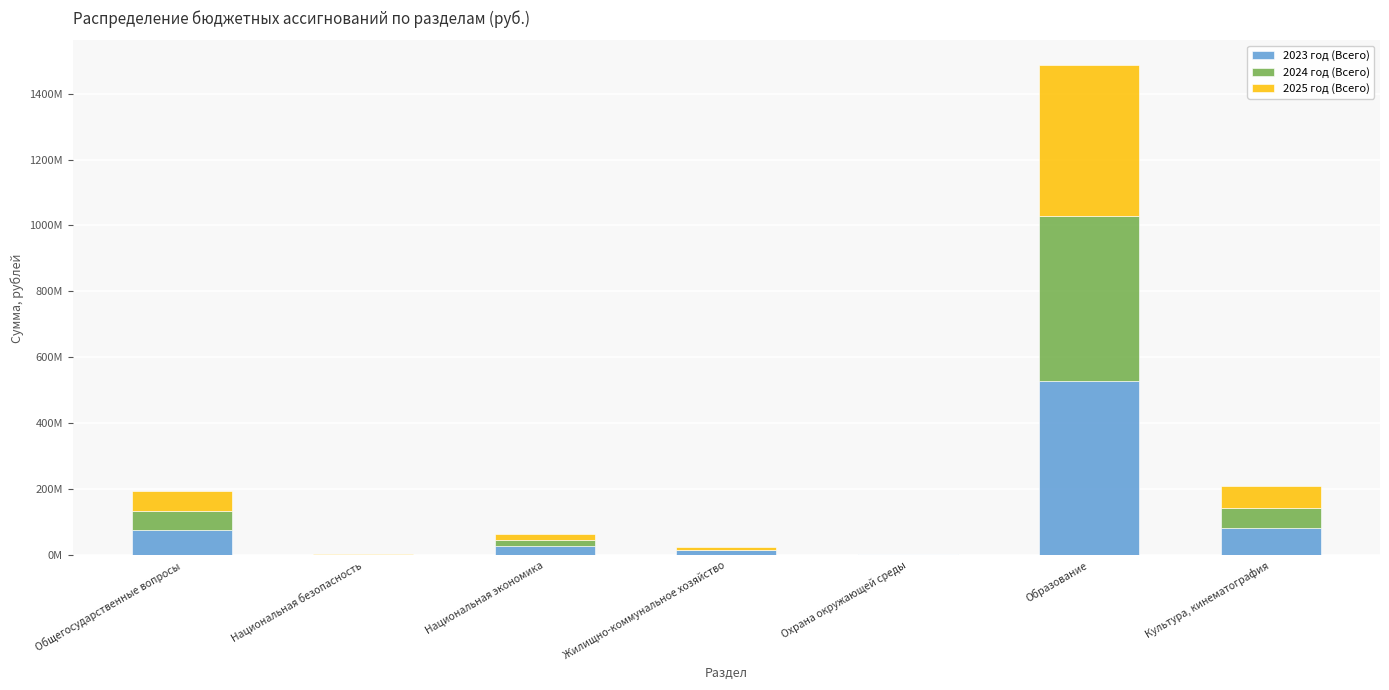

What are all the series names shown in the legend?

2023 год (Всего), 2024 год (Всего), 2025 год (Всего)